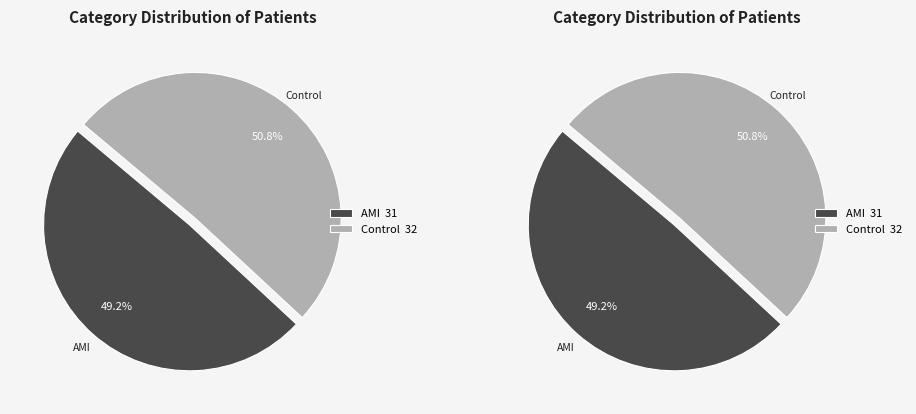

Between AMI and Control, which is larger?

Control